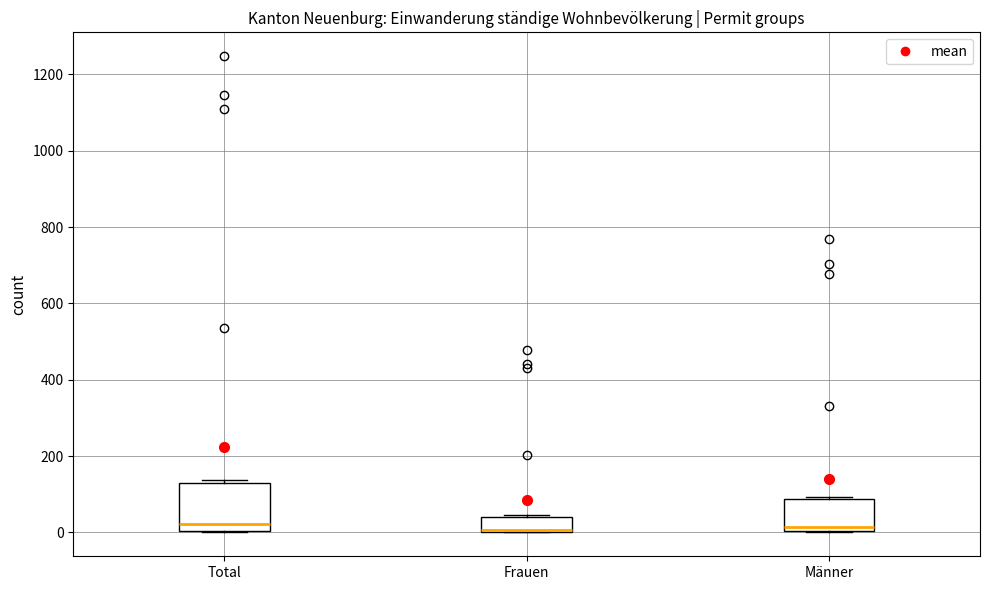

Where is the upper edge of the box for Total on the y-axis? The values are not printed on the chart, so give them approximately, as read against the axis.

120